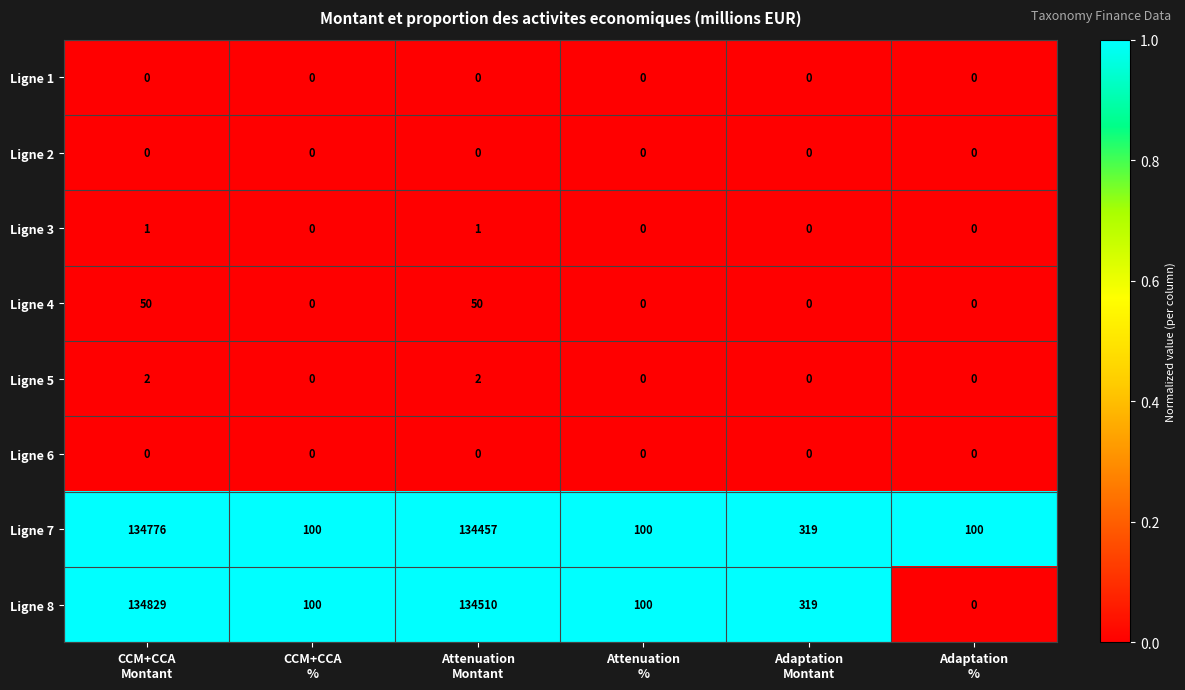

Which series has the largest range (max minus min)?

Ligne 8